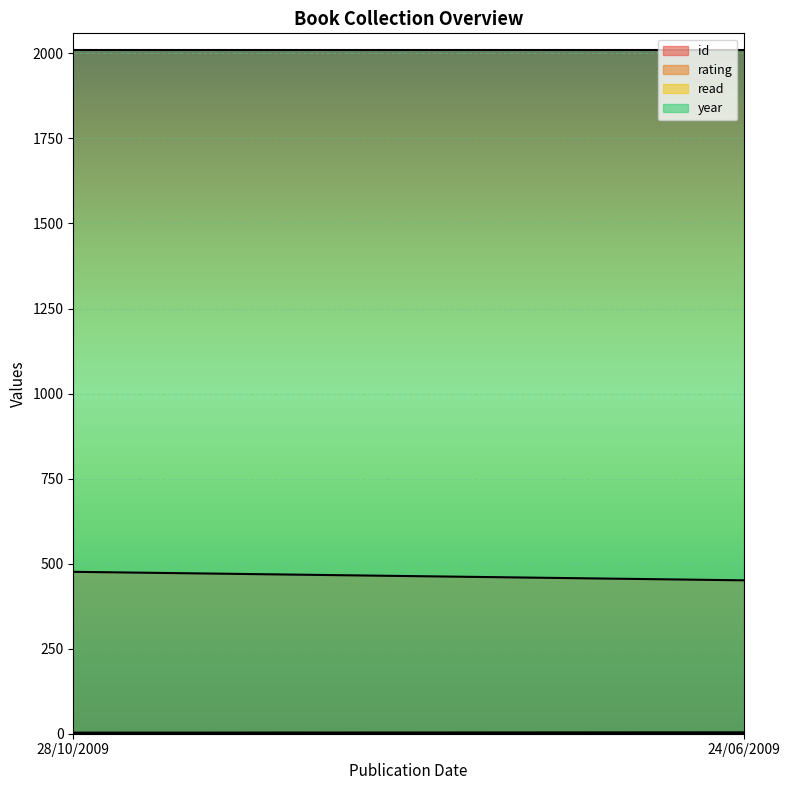

Reading left to right, transcribe all the data shown in this chart.

id: 476	451
rating: 3	4
read: 1	1
year: 2009	2009